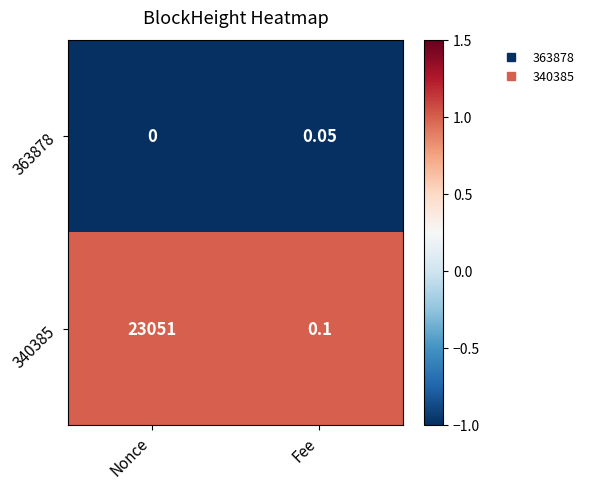

At which category does the chart reach its minimum across all series?

Nonce